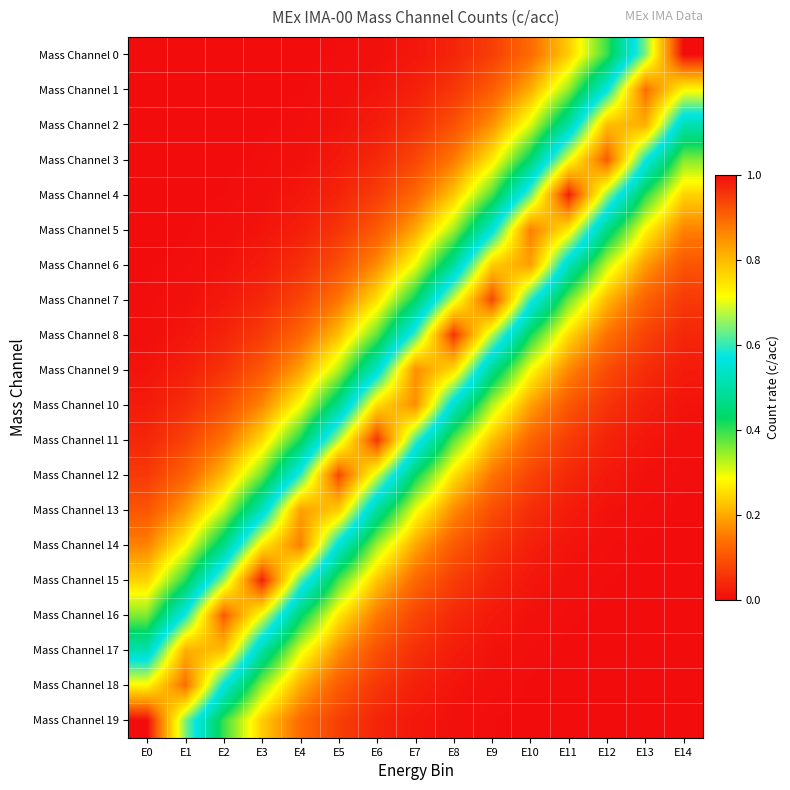

How many distinct data groups are displayed?

20